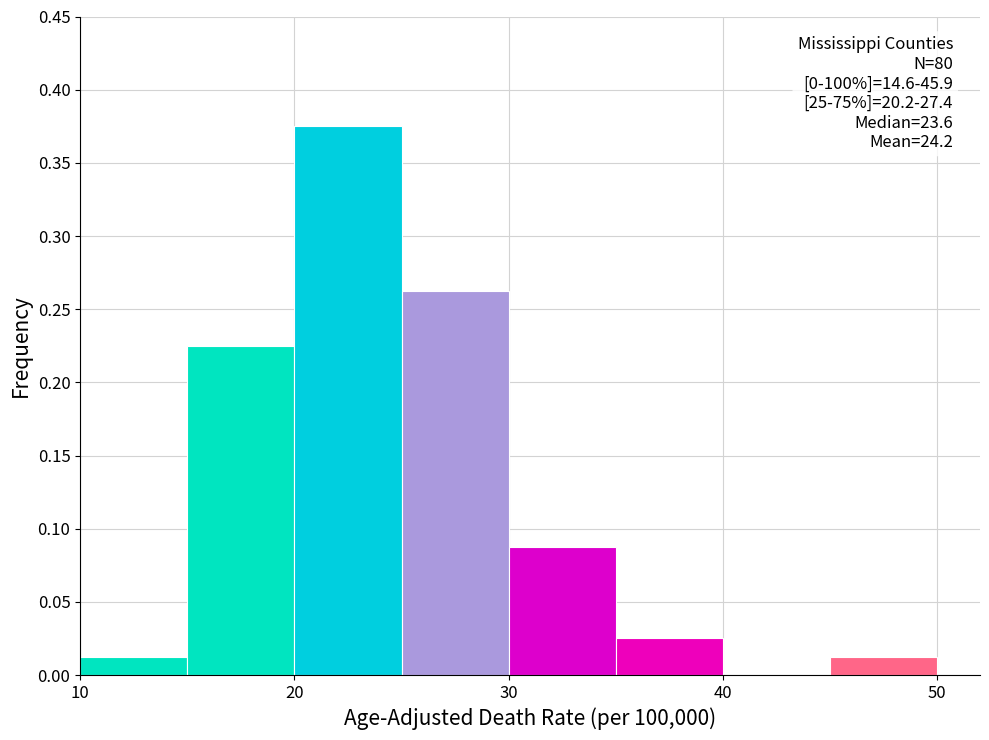

Which range on the x-axis has the tallest bar?

20 to 25